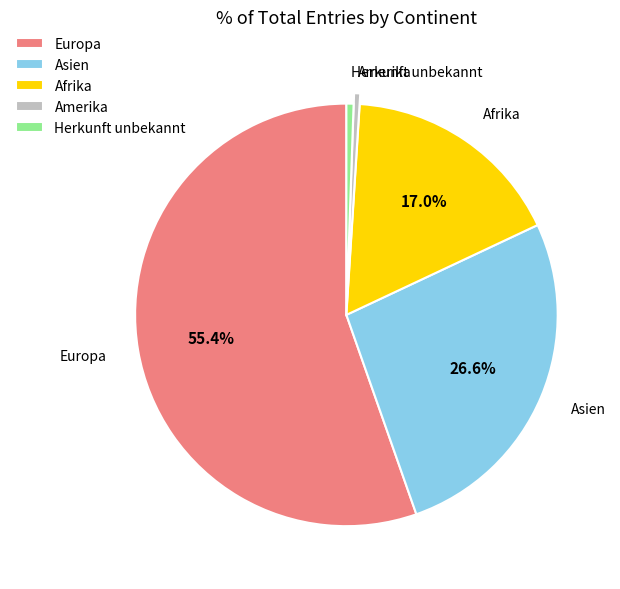

Which slice represents more than half of the pie?

Europa